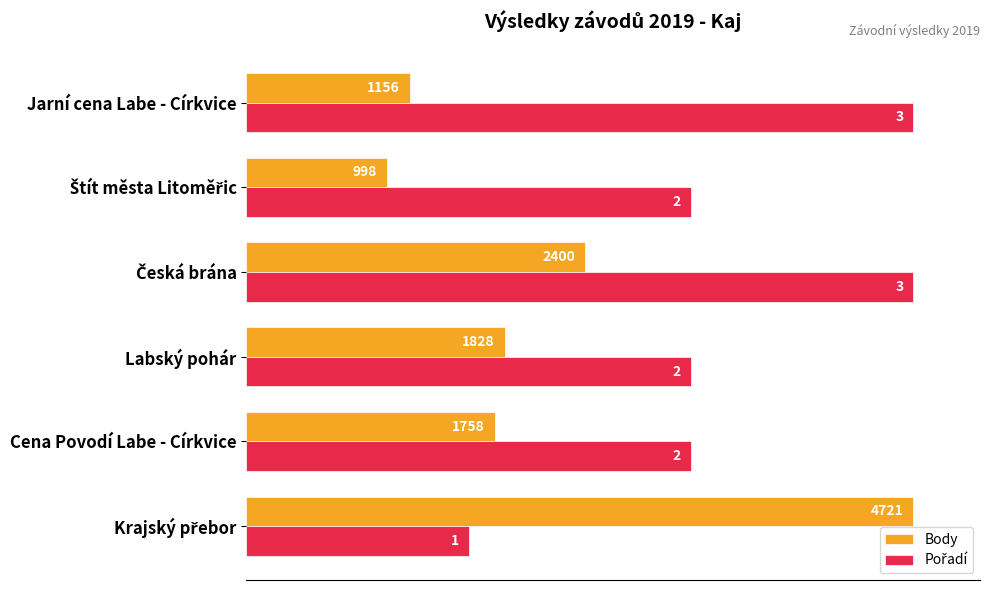

What is the difference between the maximum and minimum values in the Pořadí series?

66.7